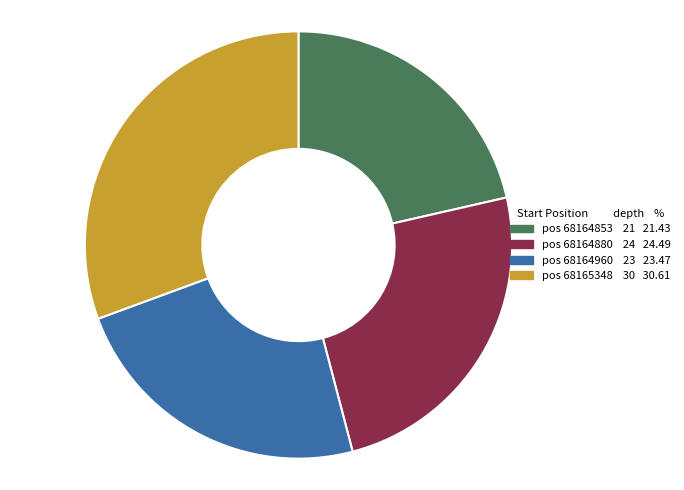

Count the number of slices in the pie.

4